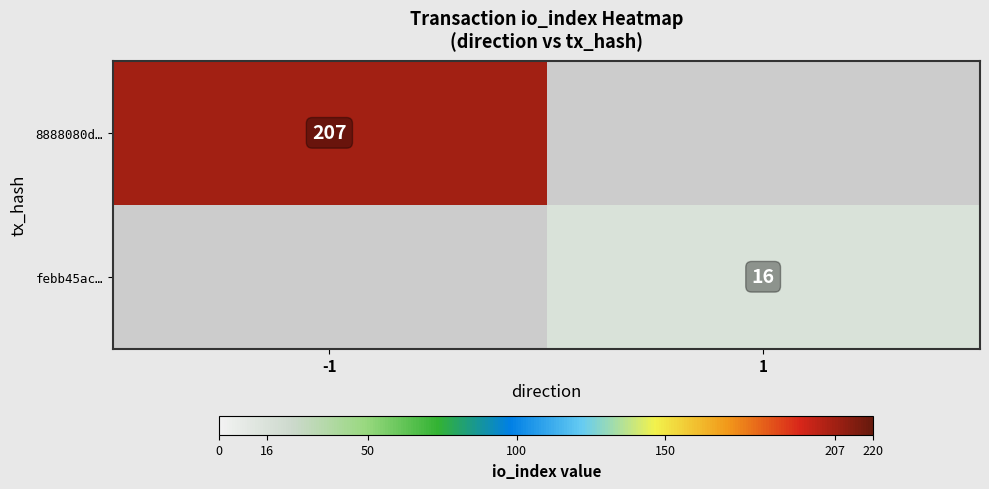

Which label corresponds to the smallest value in the chart?

1